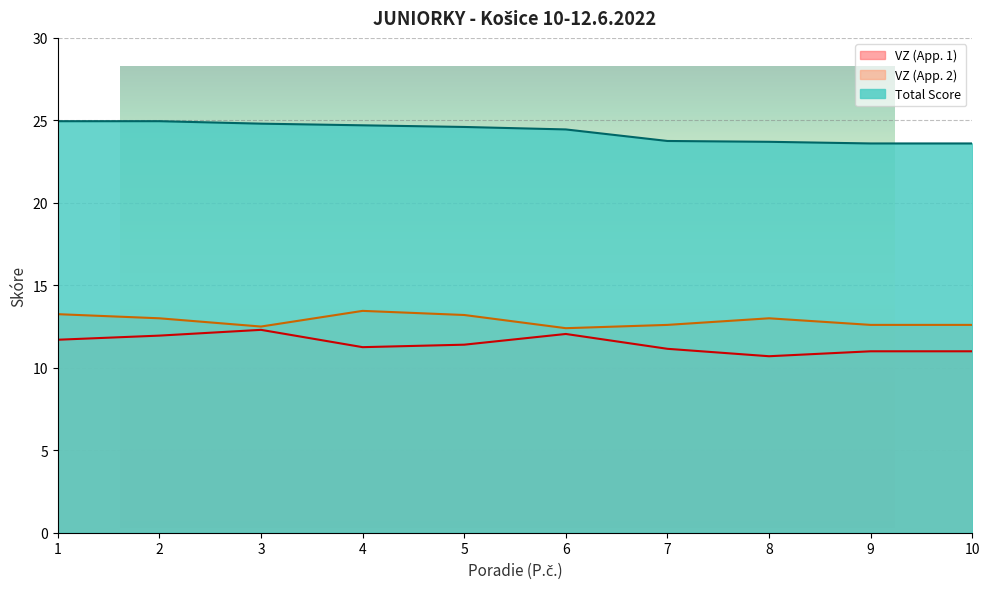

True or false: Total Score has more than 0 points higher than both neighbors.

False